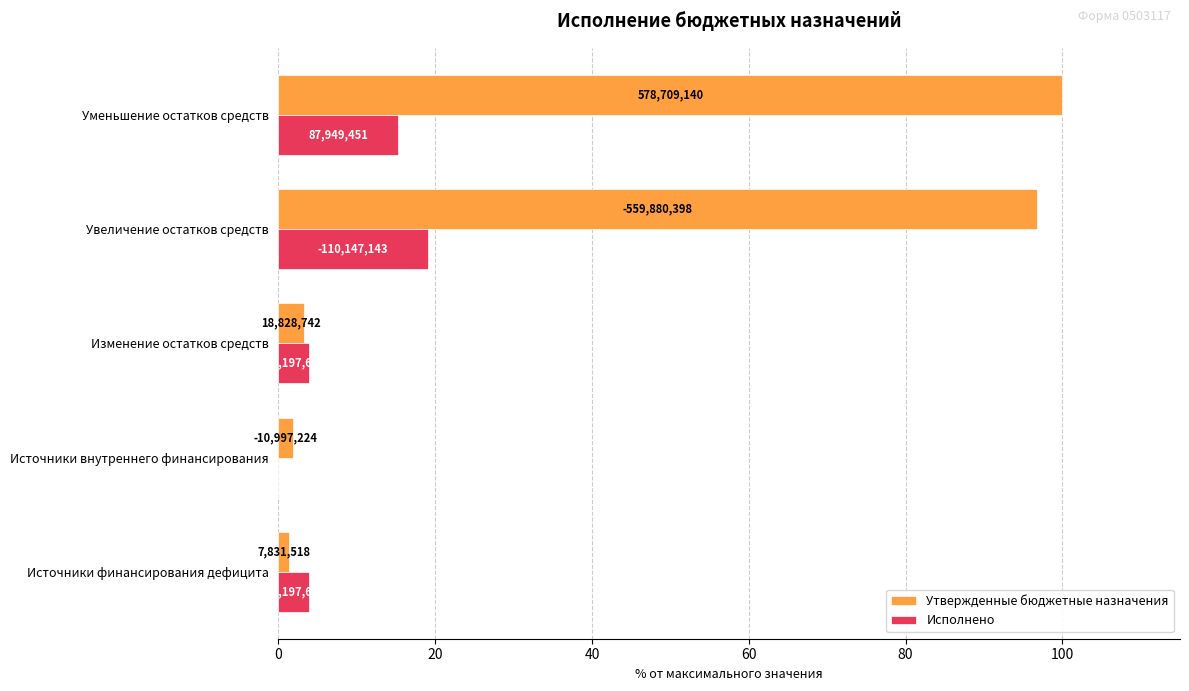

Reading left to right, transcribe all the data shown in this chart.

Утвержденные бюджетные назначения: 1.4	1.9	3.3	96.7	100.0
Исполнено: 3.8	0.0	3.8	19.0	15.2